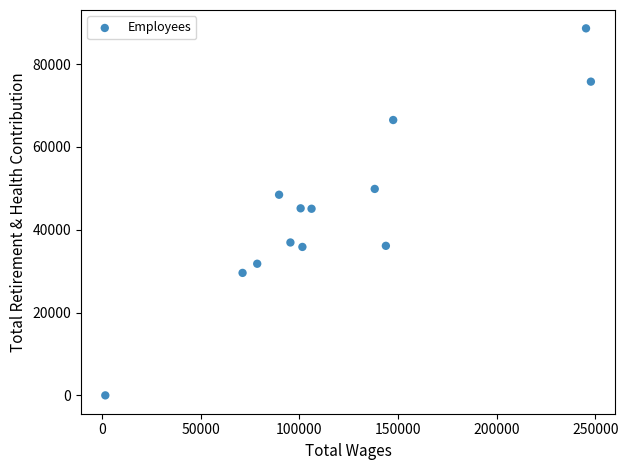

What is the range of X values (max minus min)?

246153